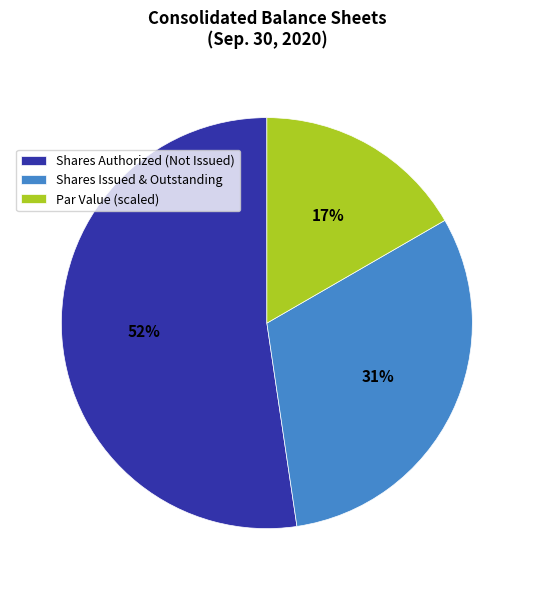

Which slice is the smallest?

Par Value (scaled)